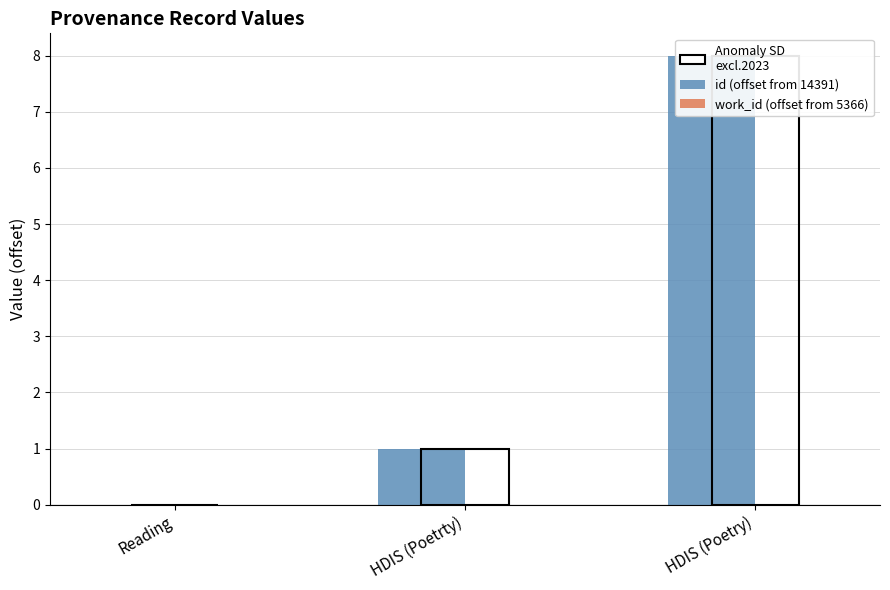

What position from the right is Reading?

3